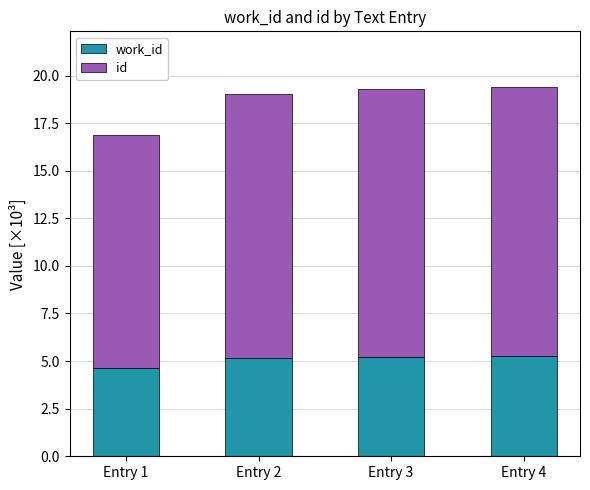

What is the total value across all series at Entry 1?

16.9